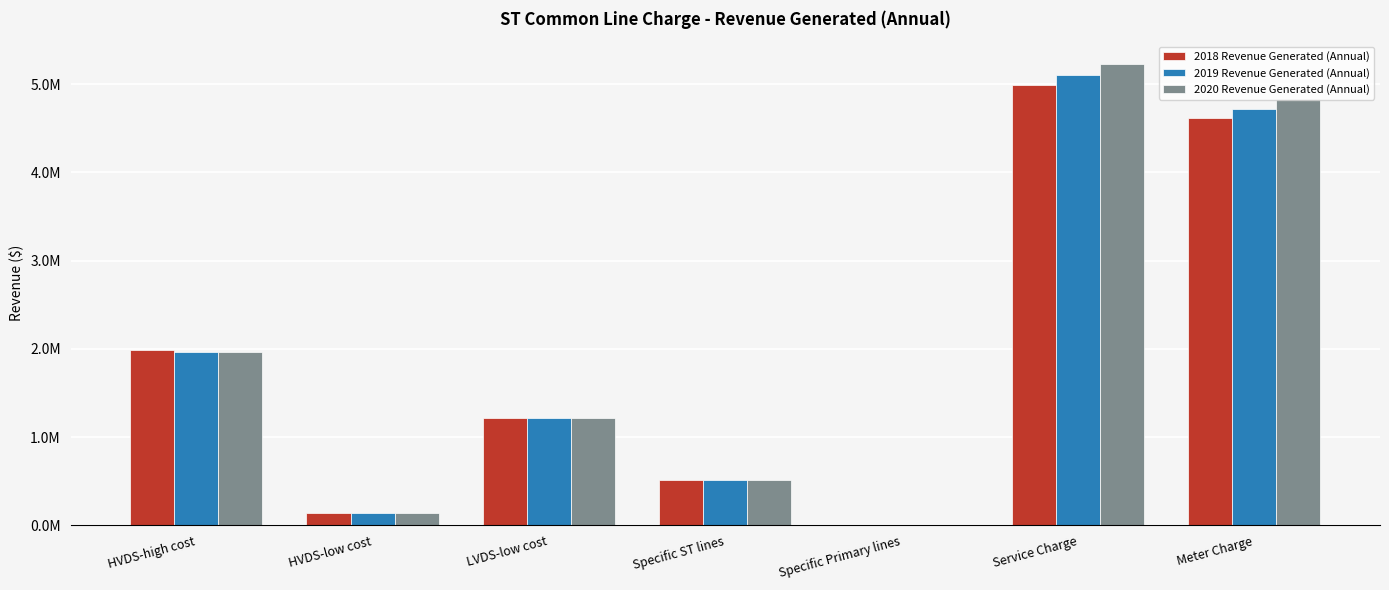

What is the label of the 3rd bar from the left?

LVDS-low cost